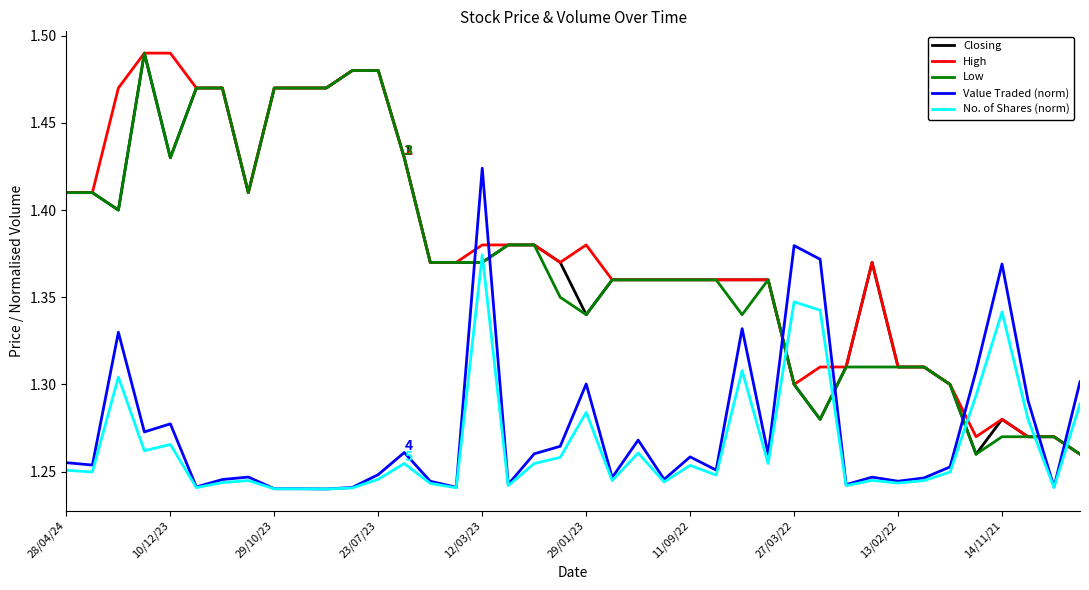

Which series ends up on top after the final intersection of Low and No. of Shares (norm)?

No. of Shares (norm)